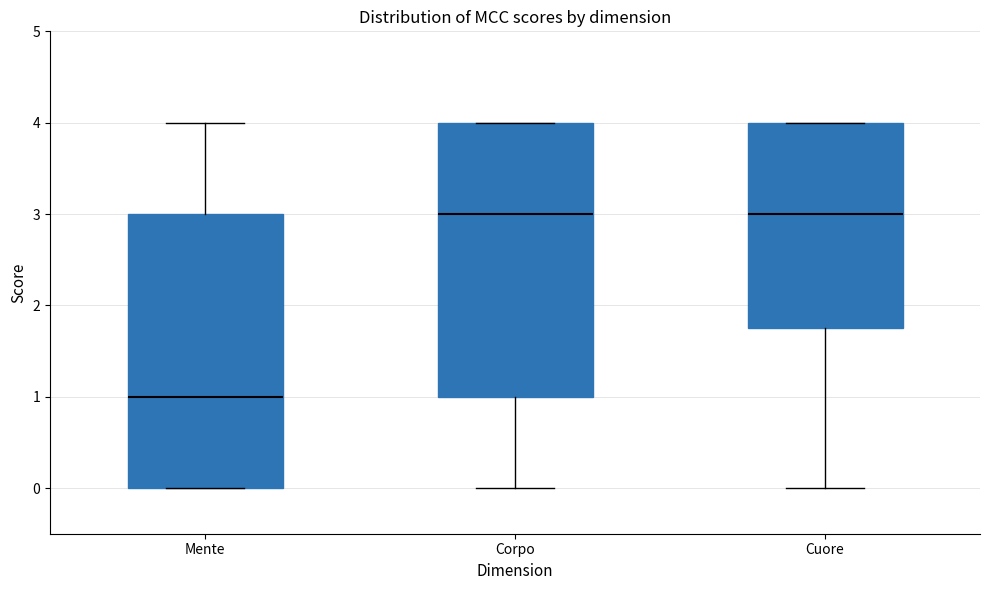

Where does the median line of the box for Mente sit on the y-axis? The values are not printed on the chart, so give them approximately, as read against the axis.

1.0